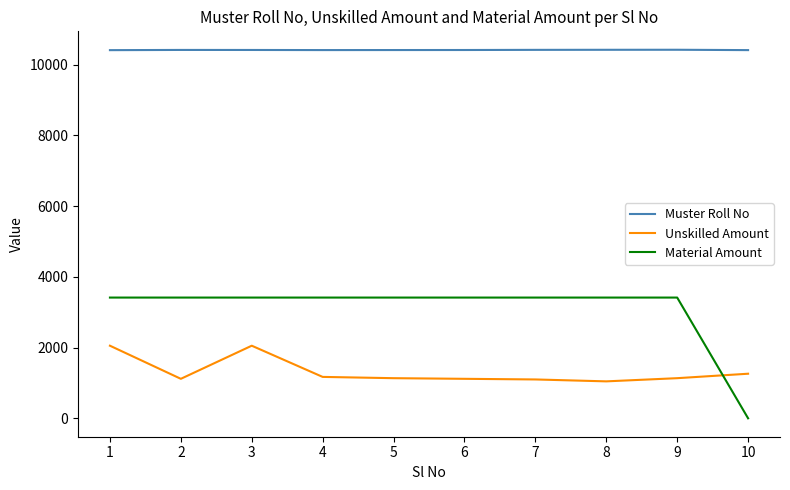

True or false: Muster Roll No and Unskilled Amount cross at least once.

False